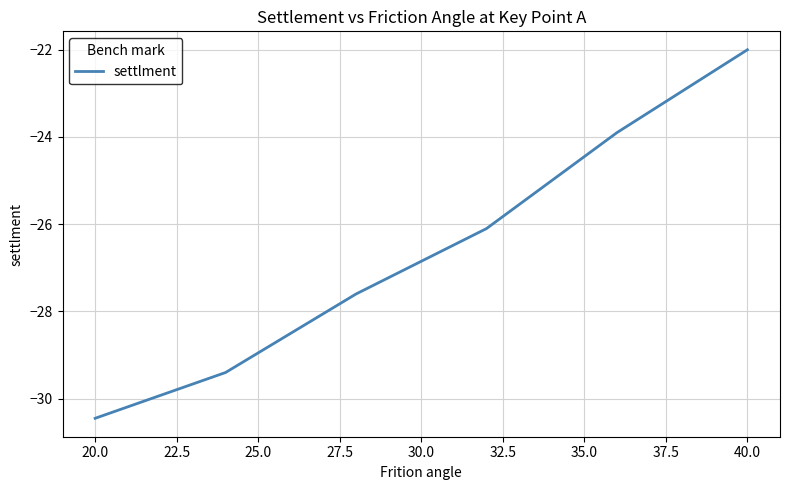

What is the greatest value displayed?

-22.0